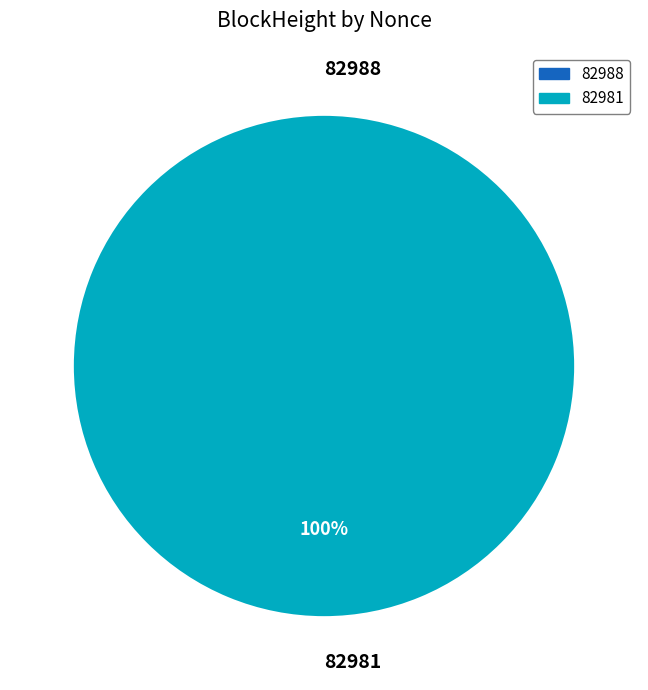

Is 82988 the majority of the pie?

No